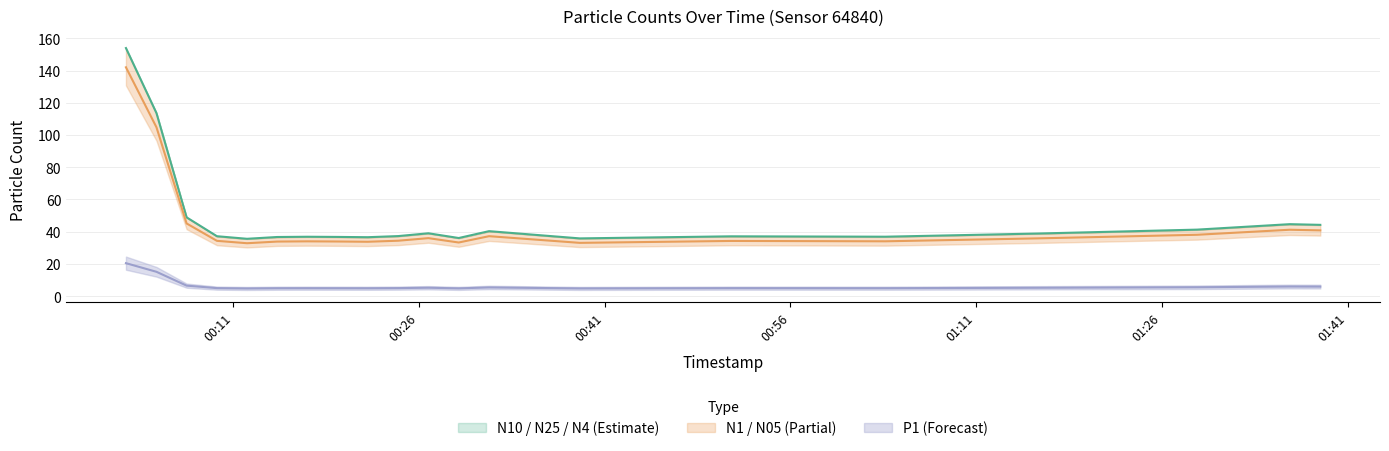

Rank the series by their maximum value, from highest to lowest.

N10, N4, N25, N1, N05, P1